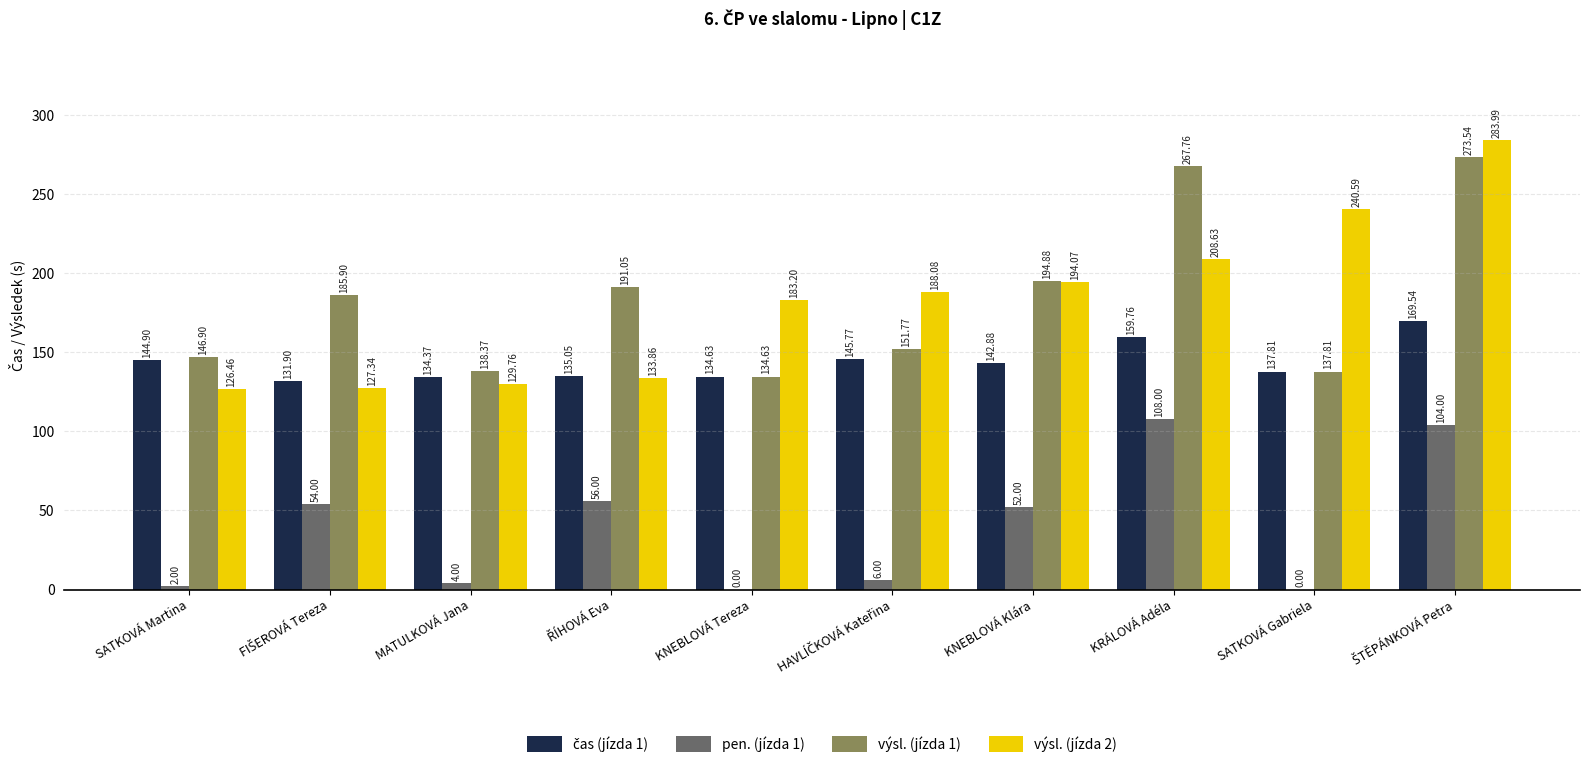

What is the sum of all výsl. (jízda 2) values?

1816.0